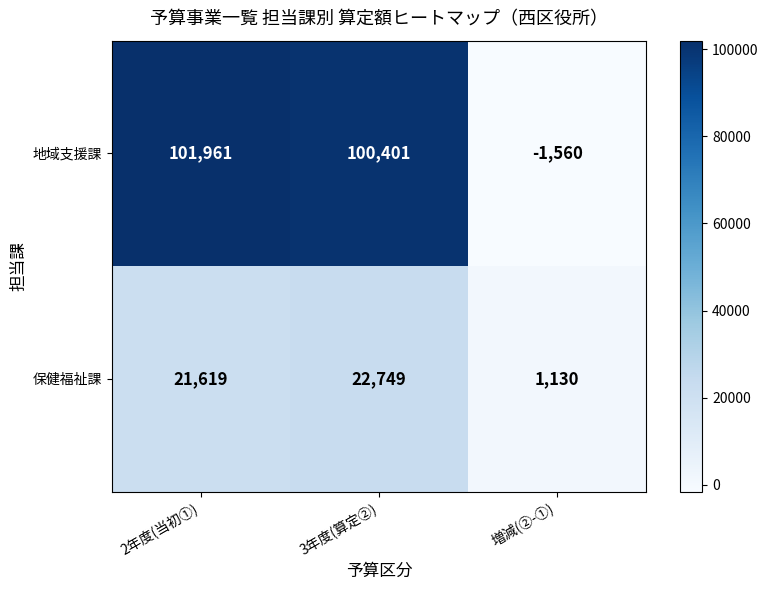

Count the number of categories in the chart.

3